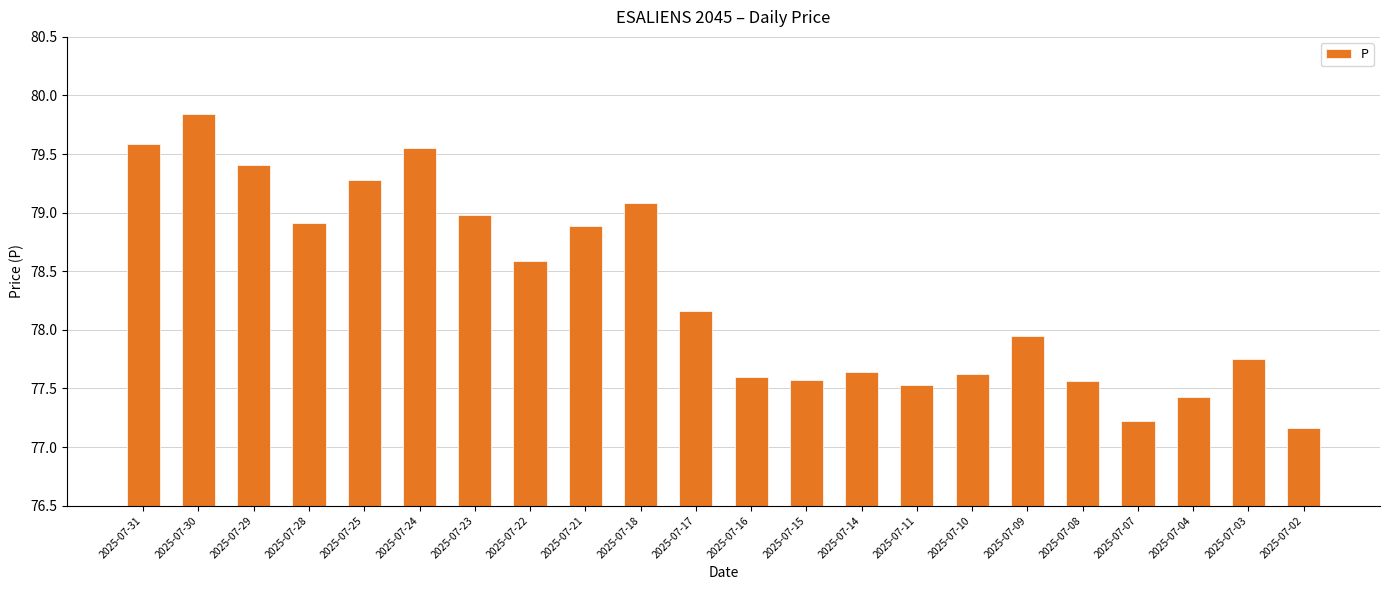

What is the value of the 7th bar from the left?

79.0